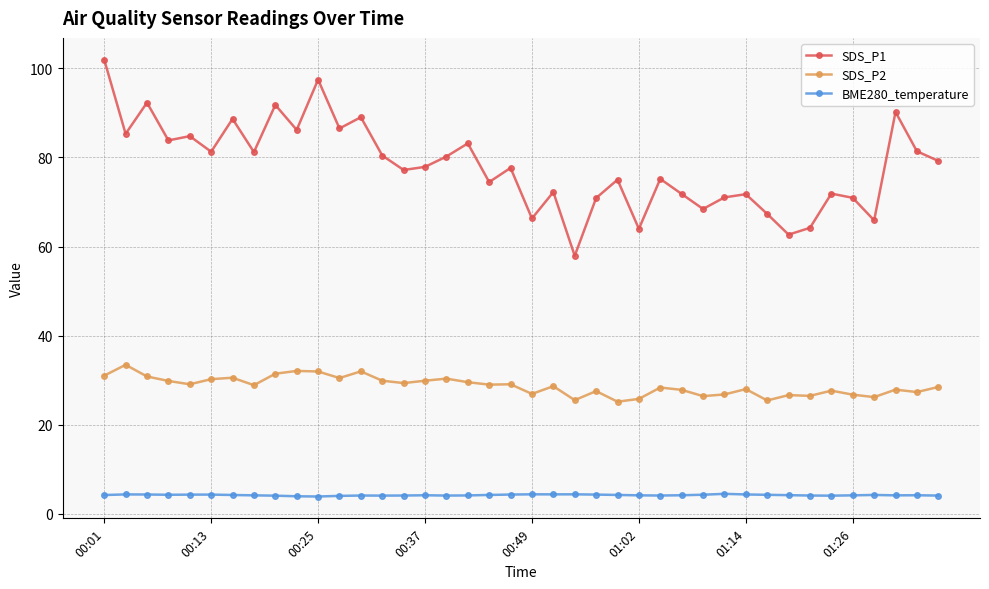

List the series in order of their peak value, lowest first.

BME280_temperature, SDS_P2, SDS_P1